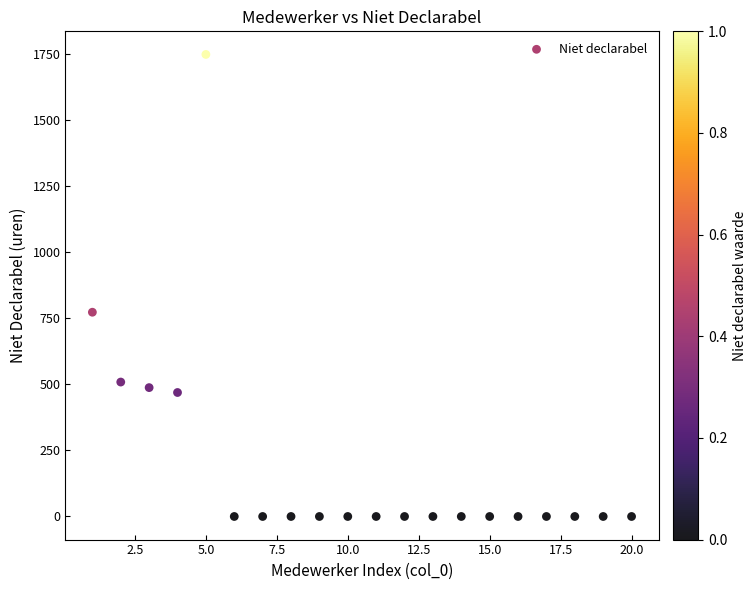

What is the range of X values (max minus min)?

19.0